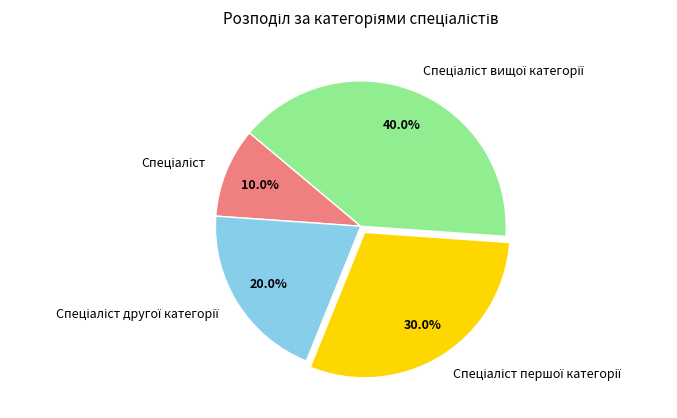

Does any single category account for the majority?

No